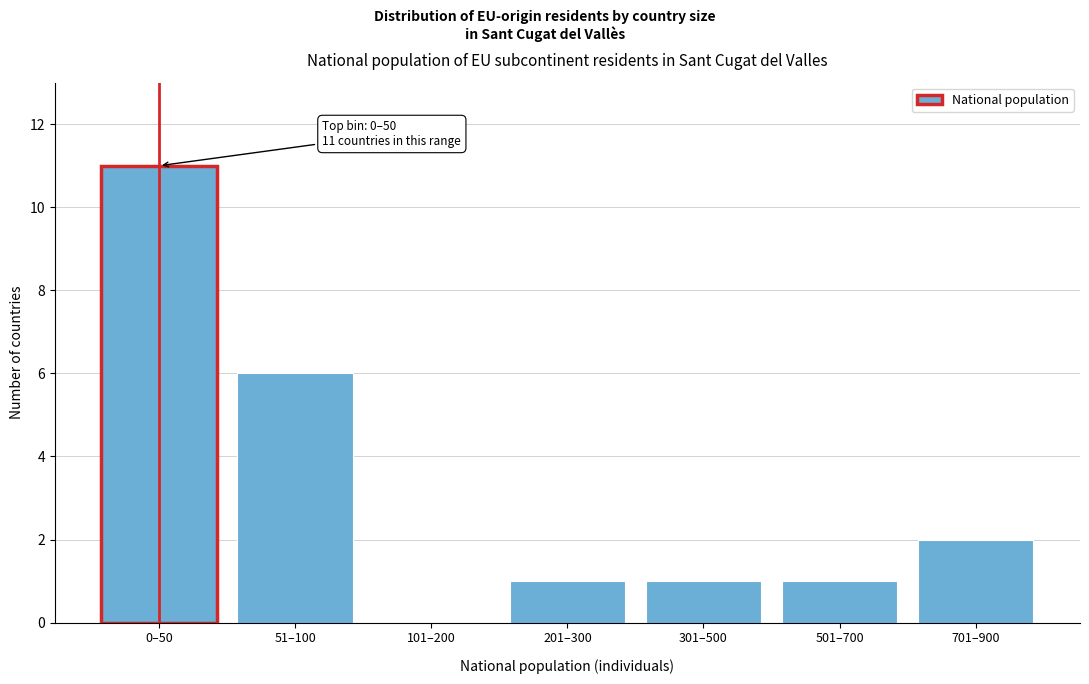

Reading right to left, extract all data points from this chart.

701–900=2	501–700=1	301–500=1	201–300=1	101–200=0	51–100=6	0–50=11